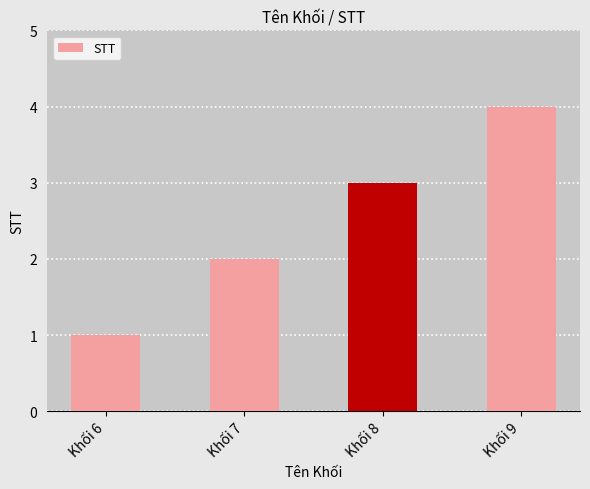

What is the sum of all values?

10